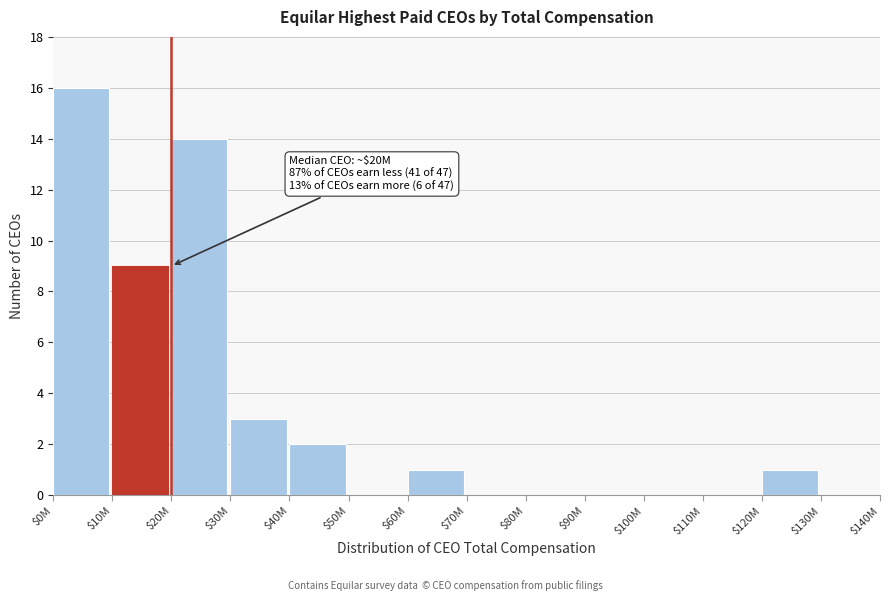

At which label is the value closest to 8?

$10M